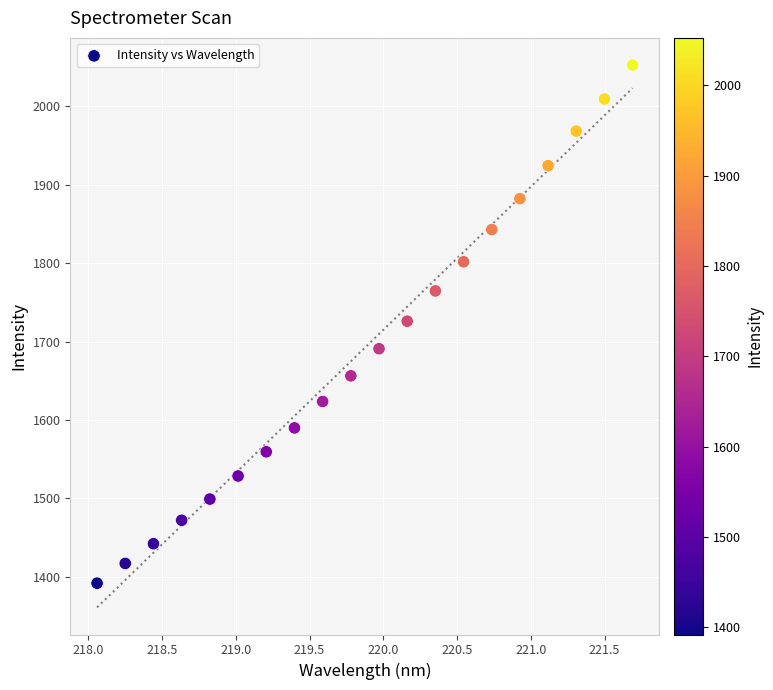

What is the range of Y values (max minus min)?

660.4